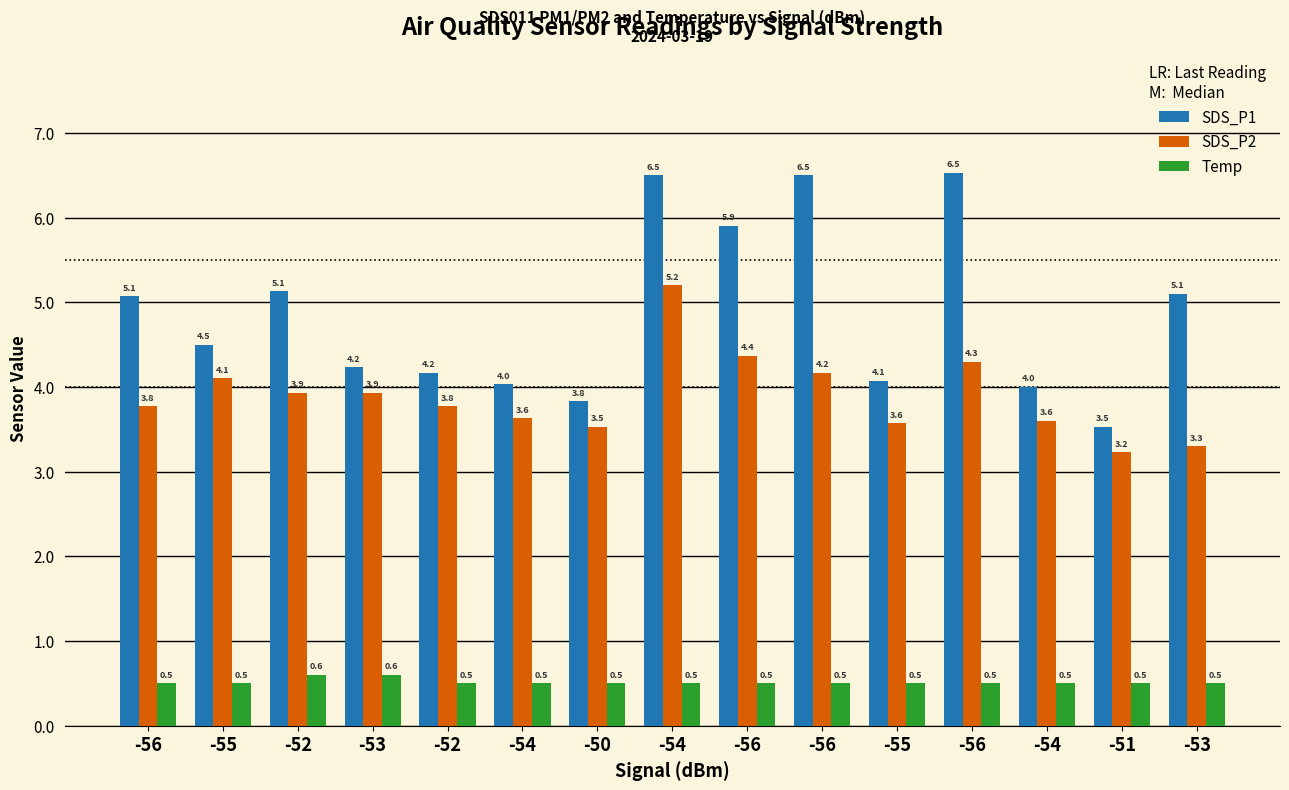

Reading left to right, extract all data points from this chart.

SDS_P1: 5.1	4.5	5.1	4.2	4.2	4.0	3.8	6.5	5.9	6.5	4.1	6.5	4.0	3.5	5.1
SDS_P2: 3.8	4.1	3.9	3.9	3.8	3.6	3.5	5.2	4.4	4.2	3.6	4.3	3.6	3.2	3.3
Temp: 0.5	0.5	0.6	0.6	0.5	0.5	0.5	0.5	0.5	0.5	0.5	0.5	0.5	0.5	0.5